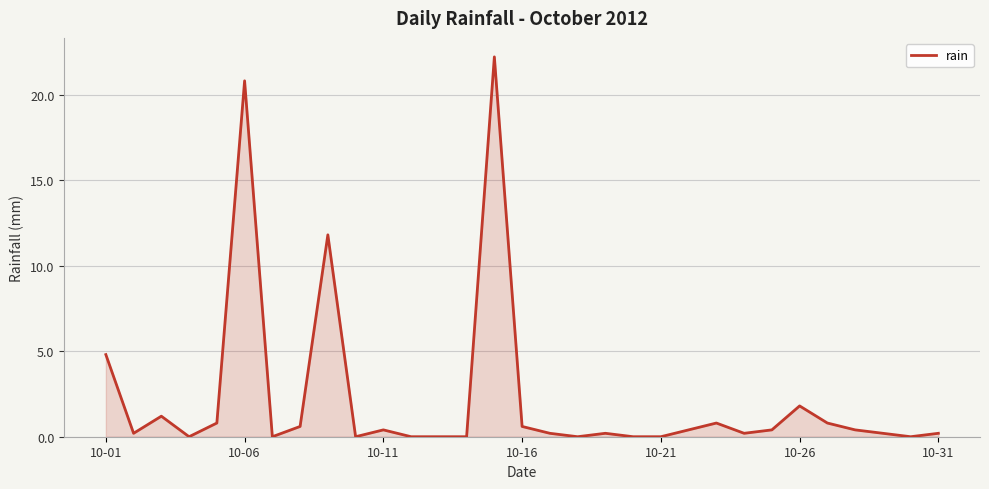

What is the greatest value displayed?

22.2